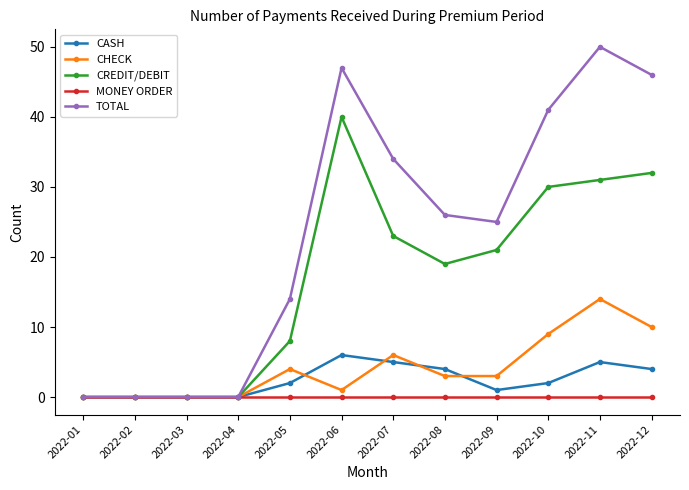

At how many categories does at least one series exceed 45?

3